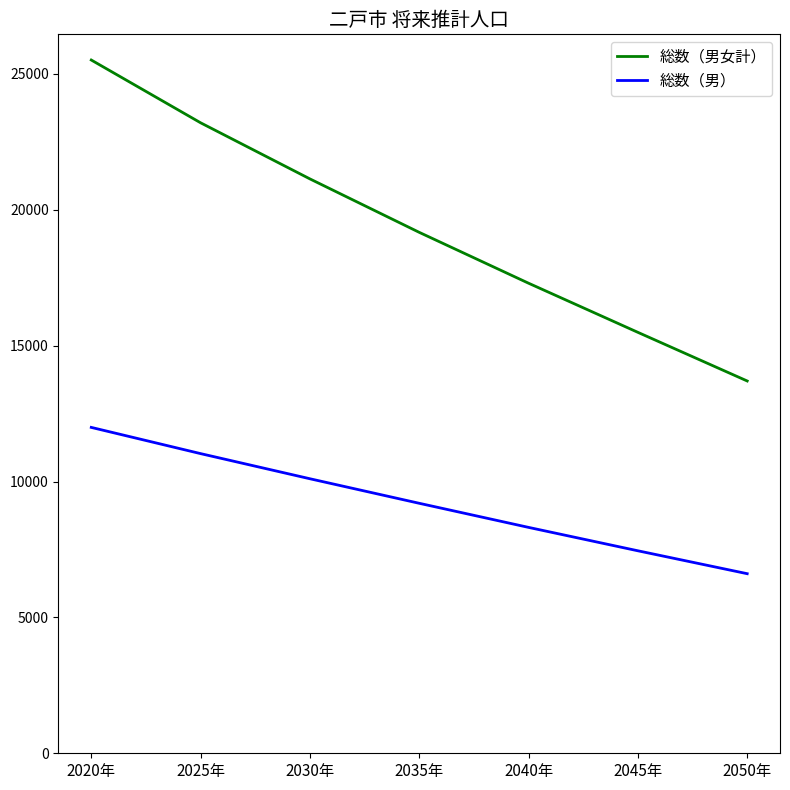

True or false: 総数（男） and 総数（男女計） intersect in this chart.

False